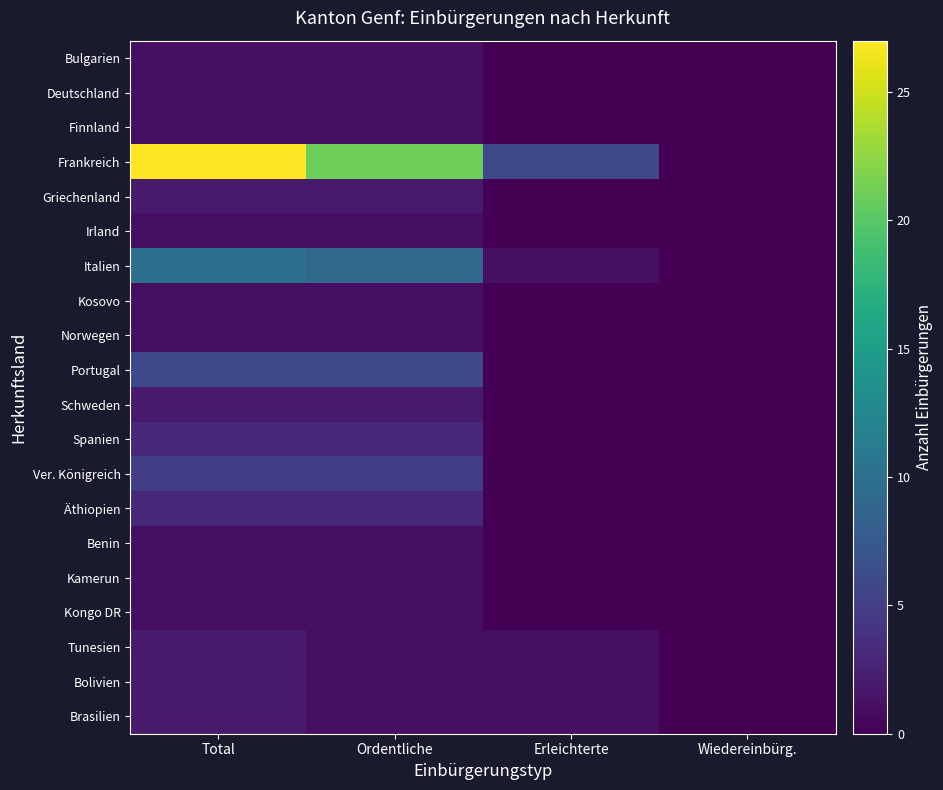

Reading left to right, list all the values displayed in this chart.

Bulgarien: Total=1	Ordentliche=1	Erleichterte=0	Wiedereinbürg.=0
Deutschland: Total=1	Ordentliche=1	Erleichterte=0	Wiedereinbürg.=0
Finnland: Total=1	Ordentliche=1	Erleichterte=0	Wiedereinbürg.=0
Frankreich: Total=27	Ordentliche=21	Erleichterte=6	Wiedereinbürg.=0
Griechenland: Total=2	Ordentliche=2	Erleichterte=0	Wiedereinbürg.=0
Irland: Total=1	Ordentliche=1	Erleichterte=0	Wiedereinbürg.=0
Italien: Total=10	Ordentliche=9	Erleichterte=1	Wiedereinbürg.=0
Kosovo: Total=1	Ordentliche=1	Erleichterte=0	Wiedereinbürg.=0
Norwegen: Total=1	Ordentliche=1	Erleichterte=0	Wiedereinbürg.=0
Portugal: Total=6	Ordentliche=6	Erleichterte=0	Wiedereinbürg.=0
Schweden: Total=2	Ordentliche=2	Erleichterte=0	Wiedereinbürg.=0
Spanien: Total=3	Ordentliche=3	Erleichterte=0	Wiedereinbürg.=0
Ver. Königreich: Total=5	Ordentliche=5	Erleichterte=0	Wiedereinbürg.=0
Äthiopien: Total=3	Ordentliche=3	Erleichterte=0	Wiedereinbürg.=0
Benin: Total=1	Ordentliche=1	Erleichterte=0	Wiedereinbürg.=0
Kamerun: Total=1	Ordentliche=1	Erleichterte=0	Wiedereinbürg.=0
Kongo DR: Total=1	Ordentliche=1	Erleichterte=0	Wiedereinbürg.=0
Tunesien: Total=2	Ordentliche=1	Erleichterte=1	Wiedereinbürg.=0
Bolivien: Total=2	Ordentliche=1	Erleichterte=1	Wiedereinbürg.=0
Brasilien: Total=2	Ordentliche=1	Erleichterte=1	Wiedereinbürg.=0